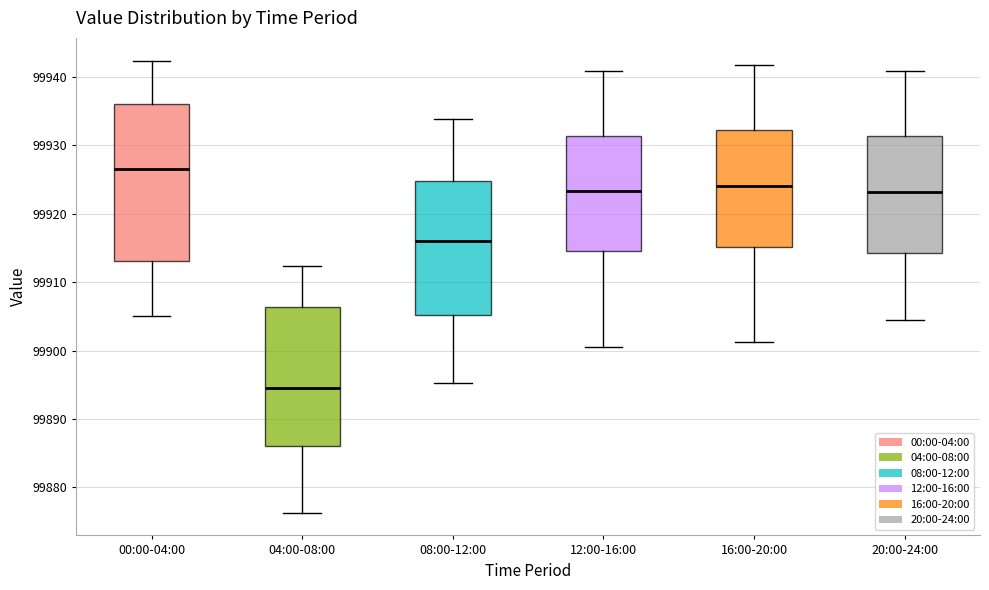

Reading left to right, transcribe this box plot: for each box, give where its median line is, the range the box spans, and where its two whiskers end, as read against the y-axis. The values are not printed on the chart, so give them approximately, as read against the axis.

00:00-04:00: median 99926, box 99913 to 99936, whiskers 99905 to 99942
04:00-08:00: median 99895, box 99886 to 99906, whiskers 99876 to 99912
08:00-12:00: median 99916, box 99905 to 99925, whiskers 99895 to 99934
12:00-16:00: median 99923, box 99915 to 99931, whiskers 99901 to 99941
16:00-20:00: median 99924, box 99915 to 99932, whiskers 99901 to 99942
20:00-24:00: median 99923, box 99914 to 99931, whiskers 99905 to 99941